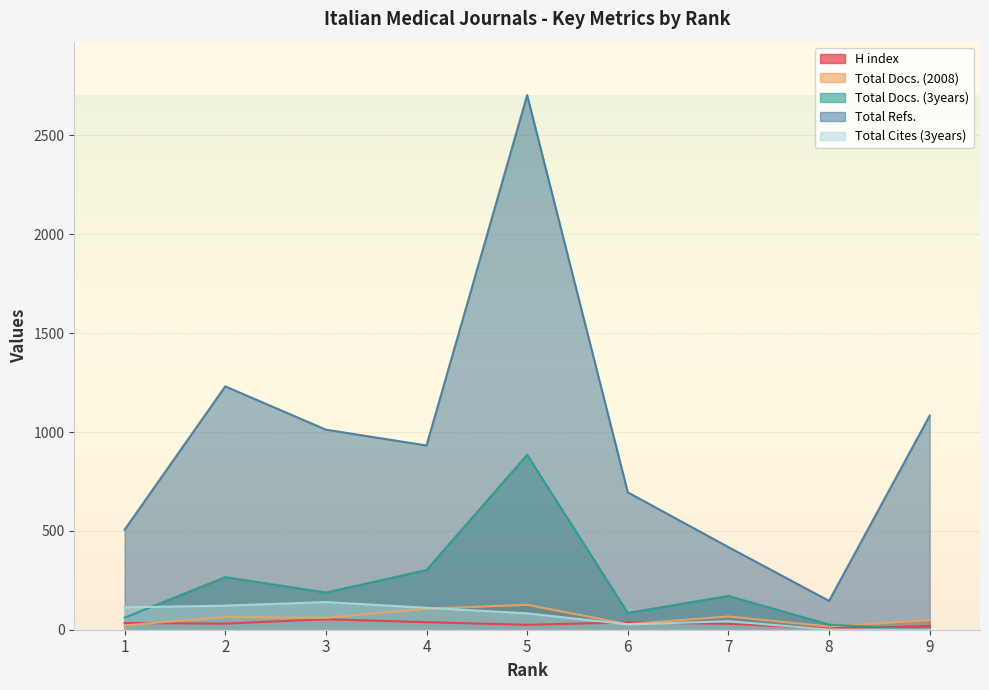

The Total Refs. series shows 1083 at 9. True or false?

True